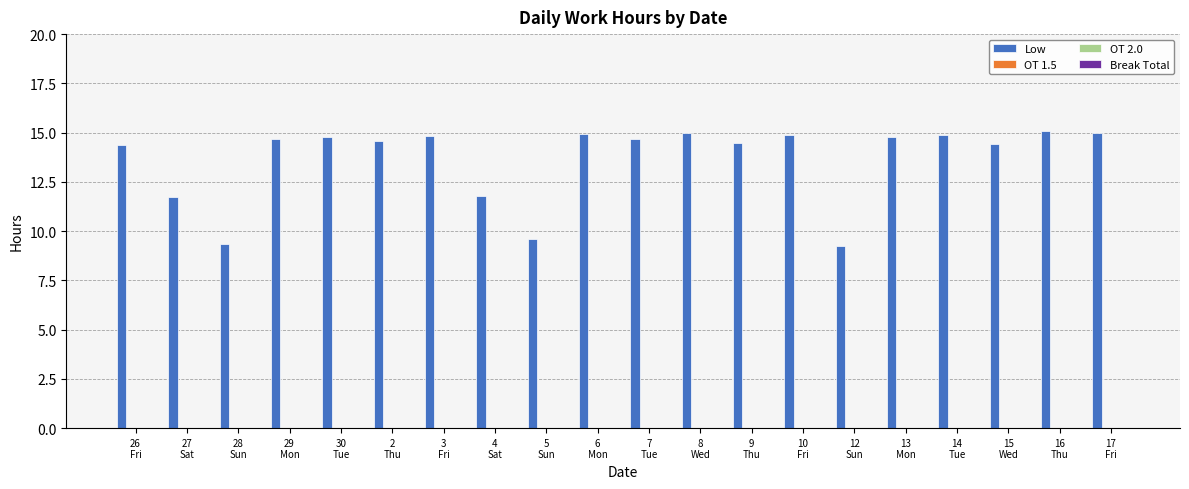

What is the greatest value displayed?

15.1